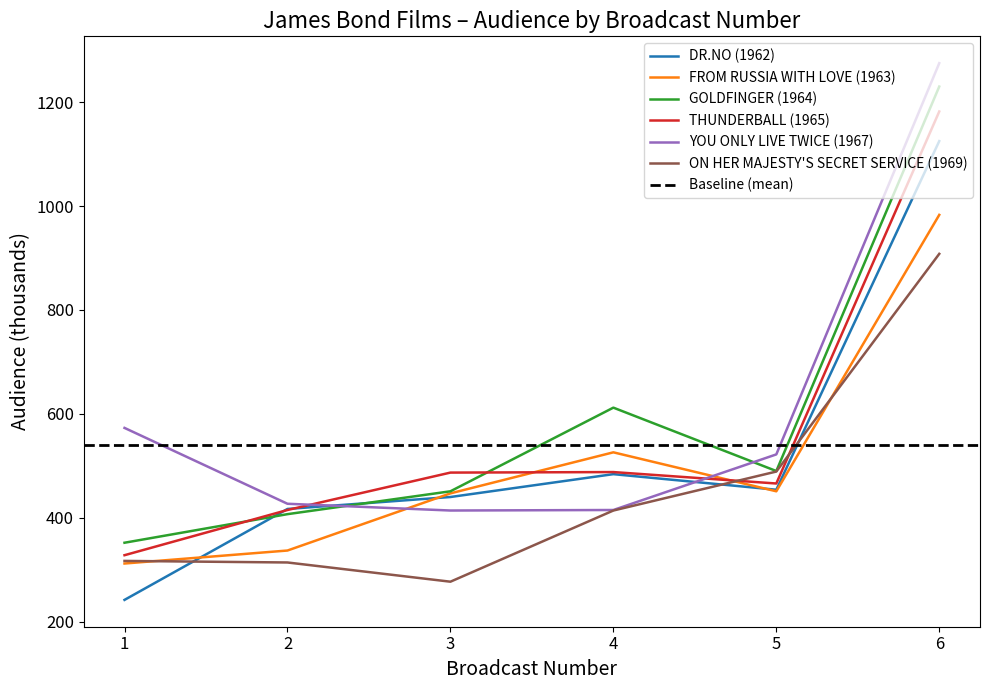

What is the smallest value displayed?

242